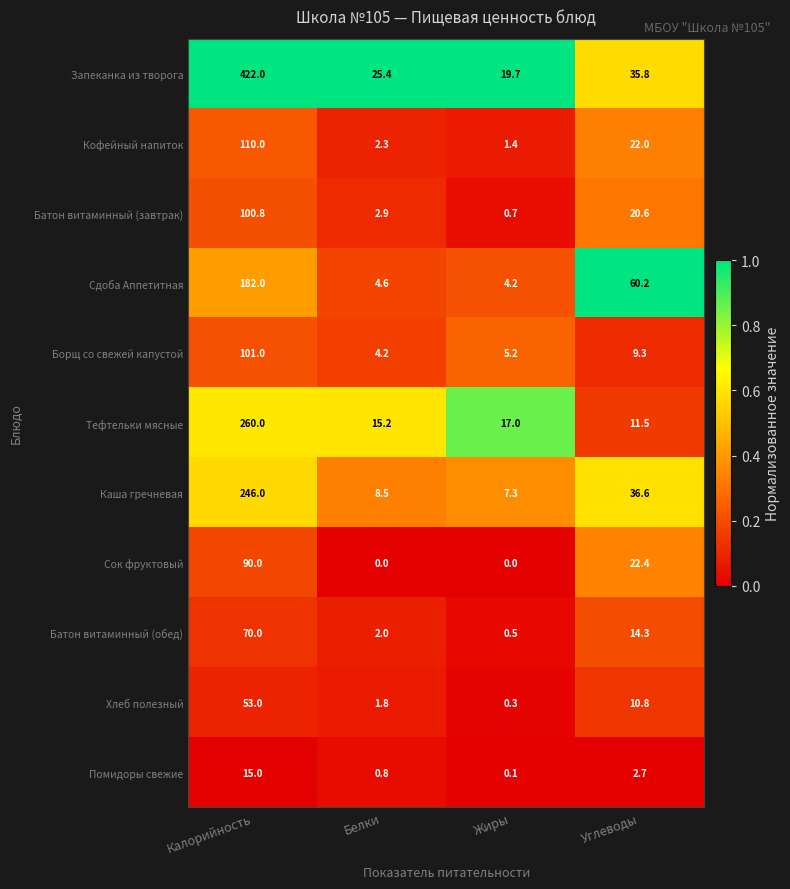

List the labels in order of Тефтельки мясные value, smallest first.

Углеводы, Белки, Жиры, Калорийность